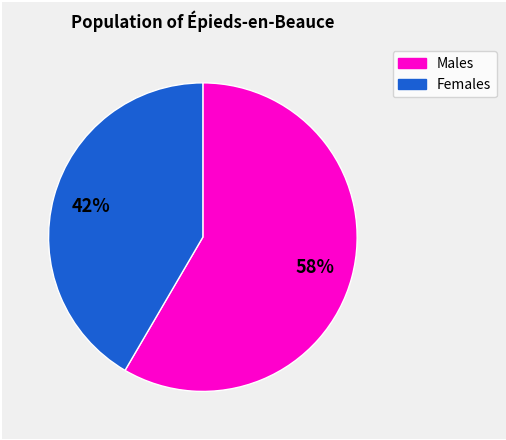

Which category has the biggest portion of the pie?

Males